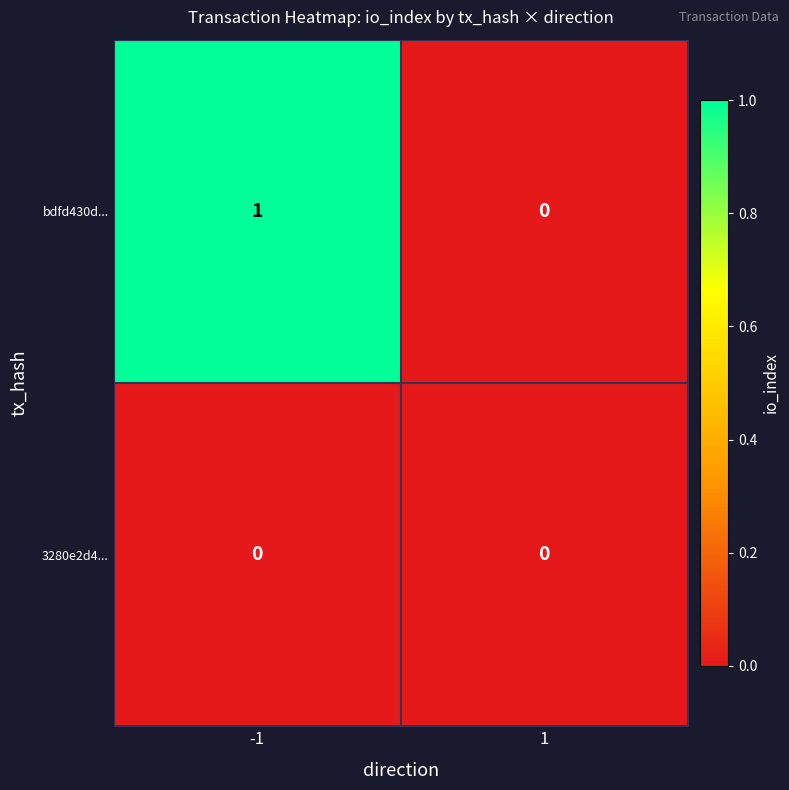

How many data points does each series have?

2